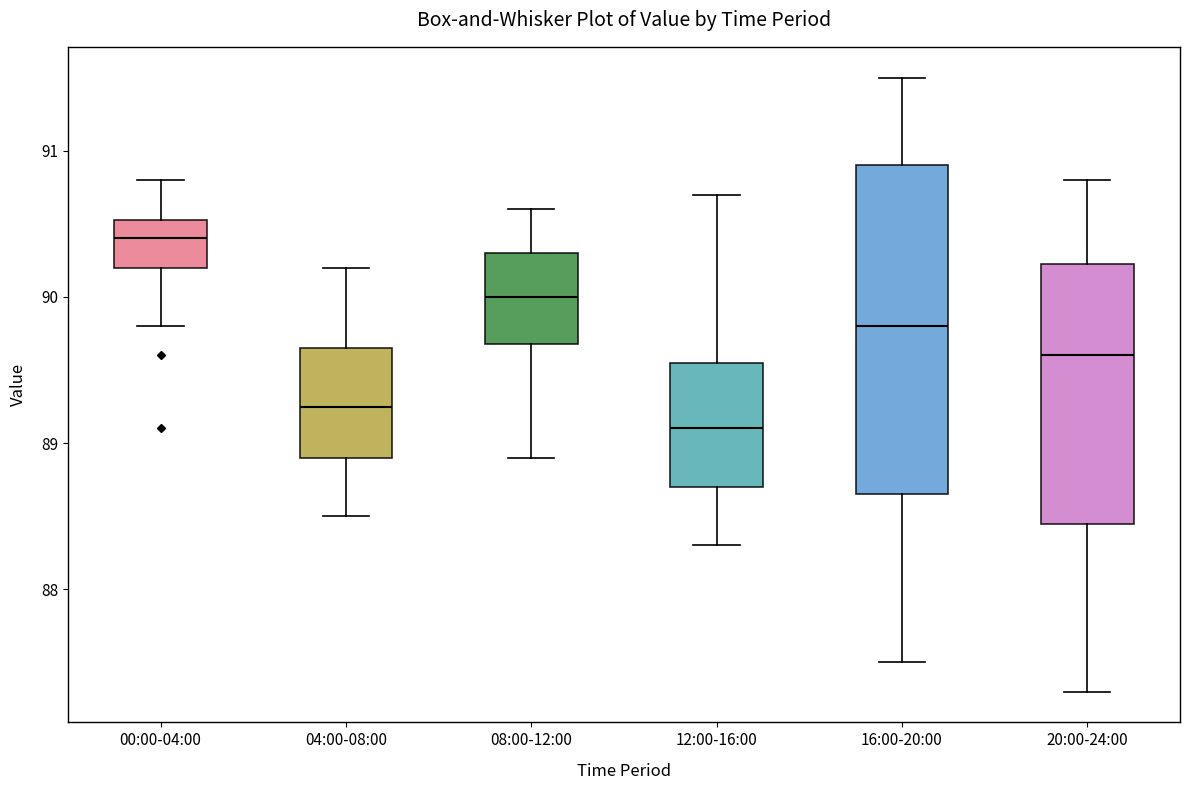

Reading left to right, read every box against the y-axis: the position of its median line, the range the box covers, and the ends of its whiskers. The values are not printed on the chart, so give them approximately, as read against the axis.

00:00-04:00: median 90.4, box 90.2 to 90.5, whiskers 89.8 to 90.8
04:00-08:00: median 89.3, box 88.9 to 89.7, whiskers 88.5 to 90.2
08:00-12:00: median 90.0, box 89.7 to 90.3, whiskers 88.9 to 90.6
12:00-16:00: median 89.1, box 88.7 to 89.6, whiskers 88.3 to 90.7
16:00-20:00: median 89.8, box 88.7 to 90.9, whiskers 87.5 to 91.5
20:00-24:00: median 89.6, box 88.5 to 90.2, whiskers 87.3 to 90.8